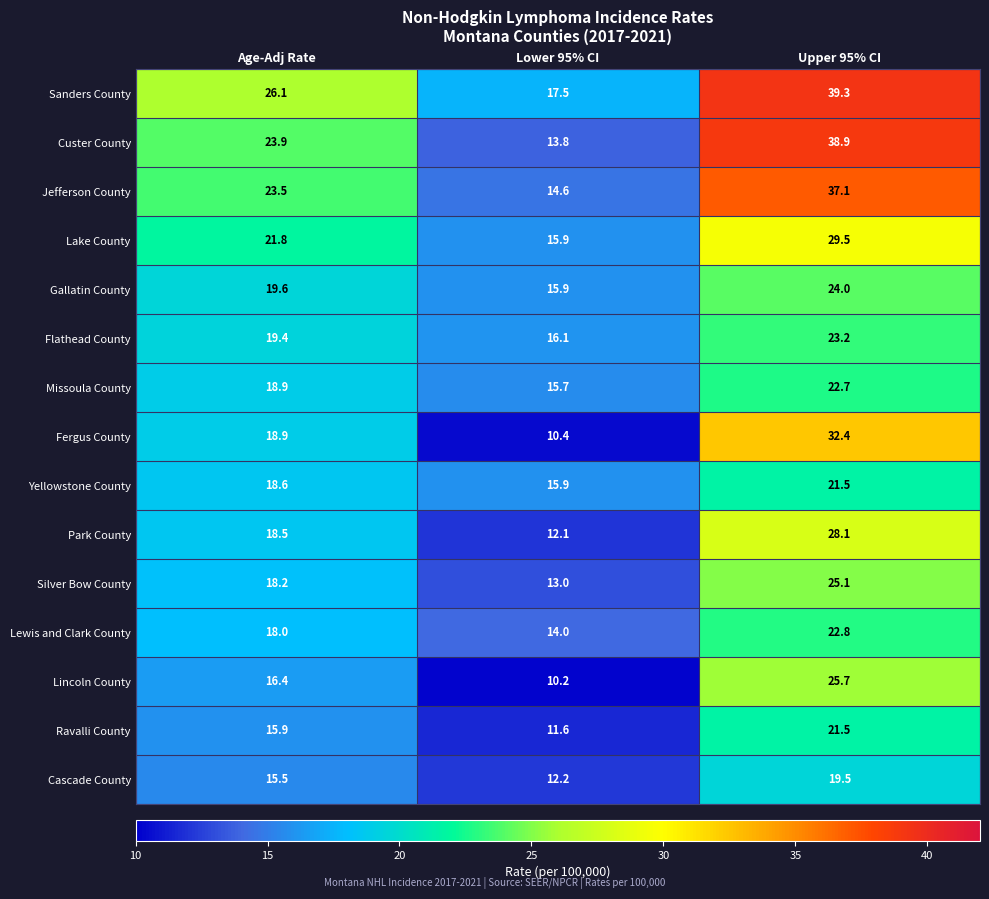

List the labels in order of Yellowstone County value, largest first.

Upper 95% CI, Age-Adj Rate, Lower 95% CI